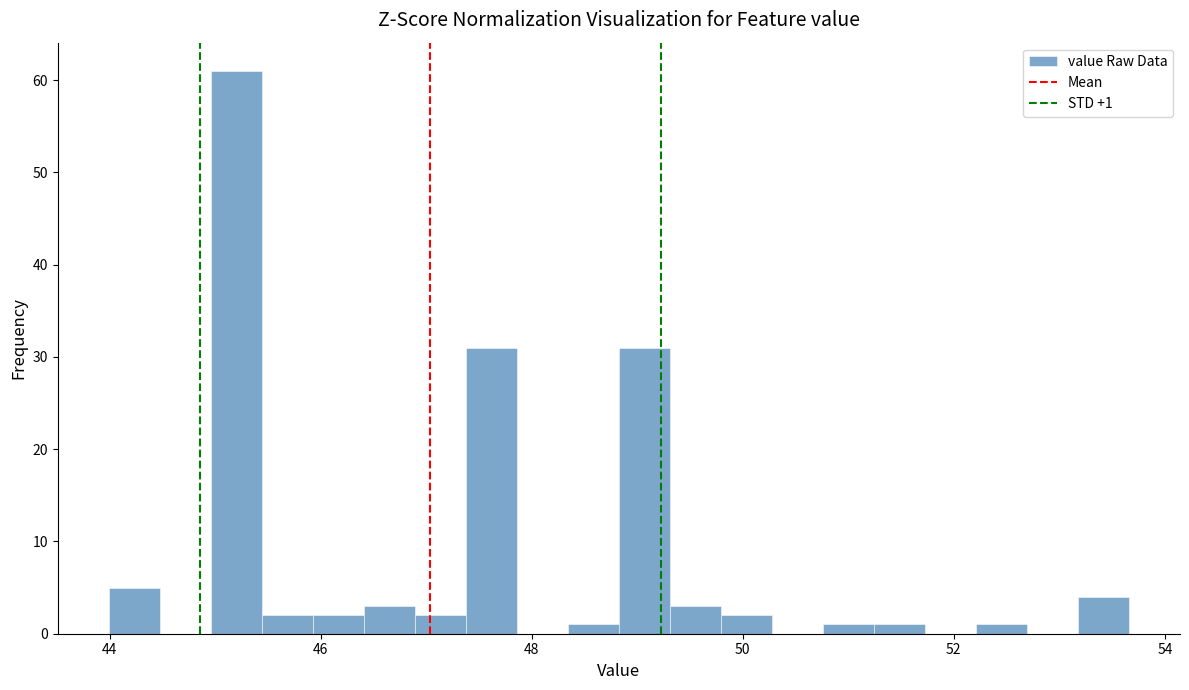

Read against the x-axis, roughly where is the centre of the tallest bar?

45.2